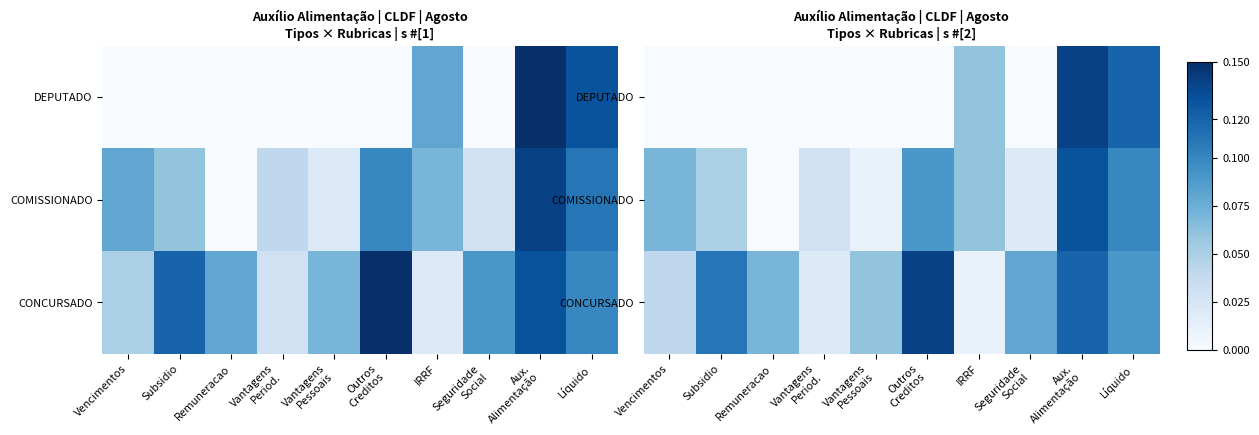

What is the sum of the CONCURSADO values at Líquido and Vantagens Period.?

0.1